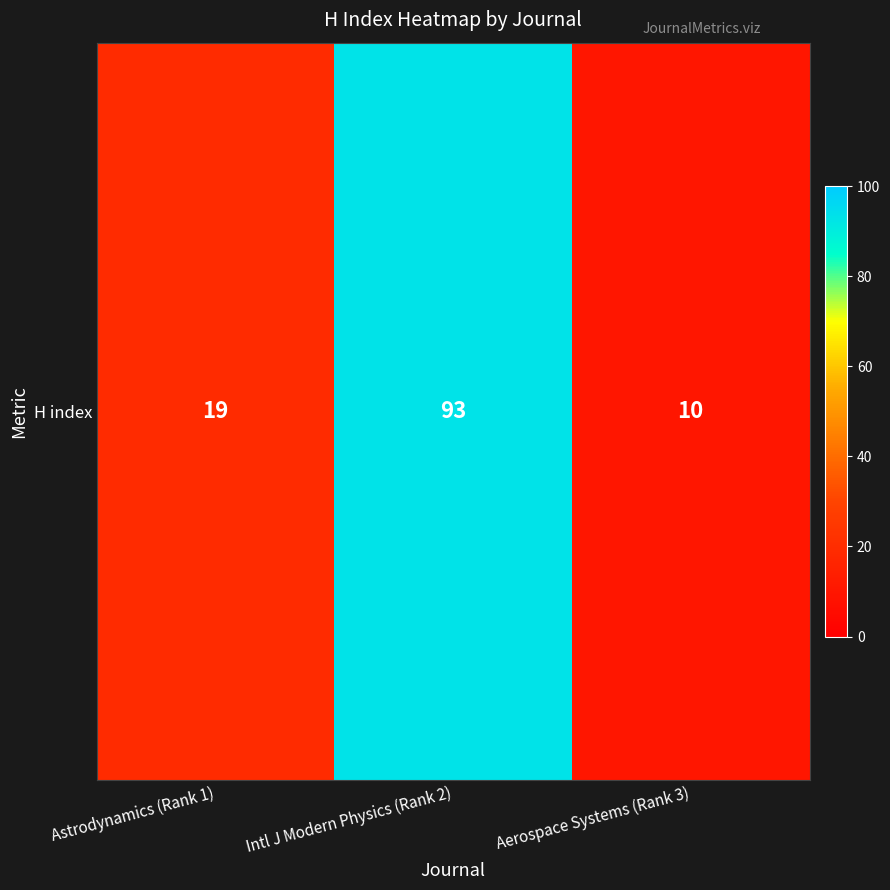

What is the minimum value shown in the chart?

10